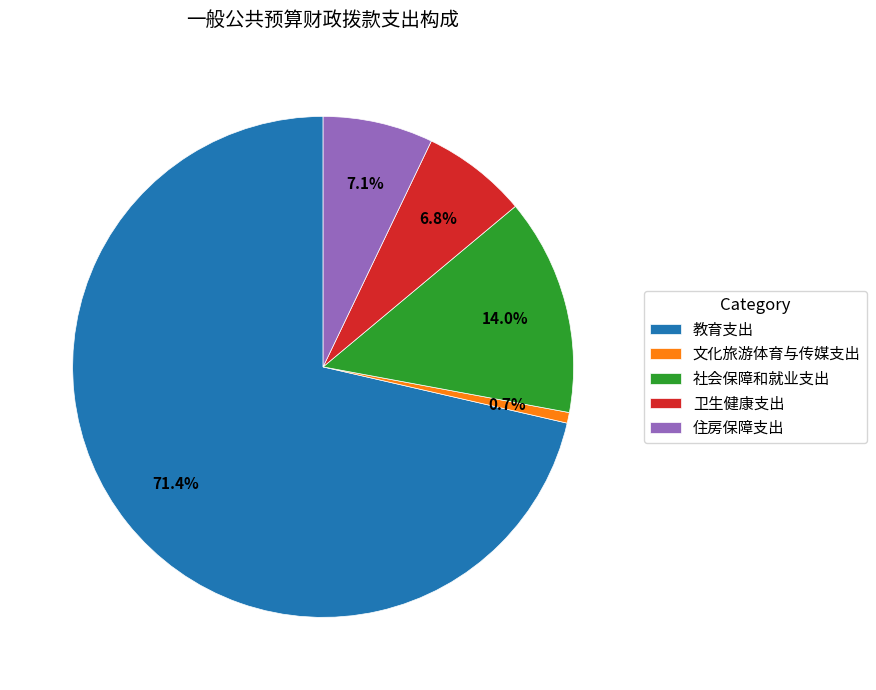

What percentage do 教育支出 and 文化旅游体育与传媒支出 together represent?

72.1%